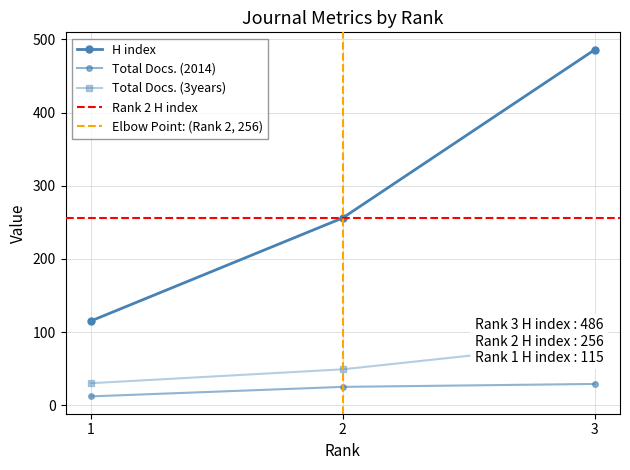

What is the difference between the H index values at 3 and 1?

371